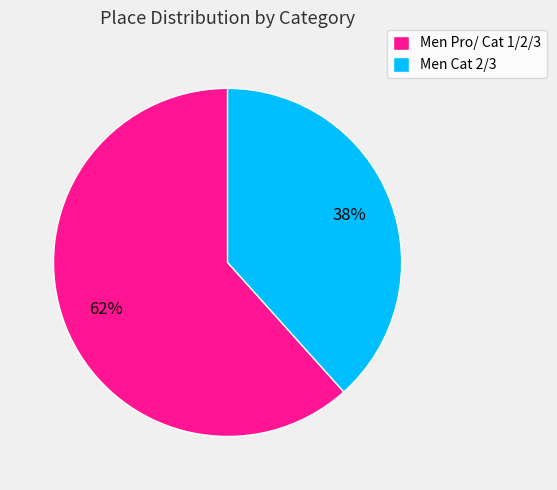

Rank the categories by value from highest to lowest.

Men Pro/ Cat 1/2/3, Men Cat 2/3